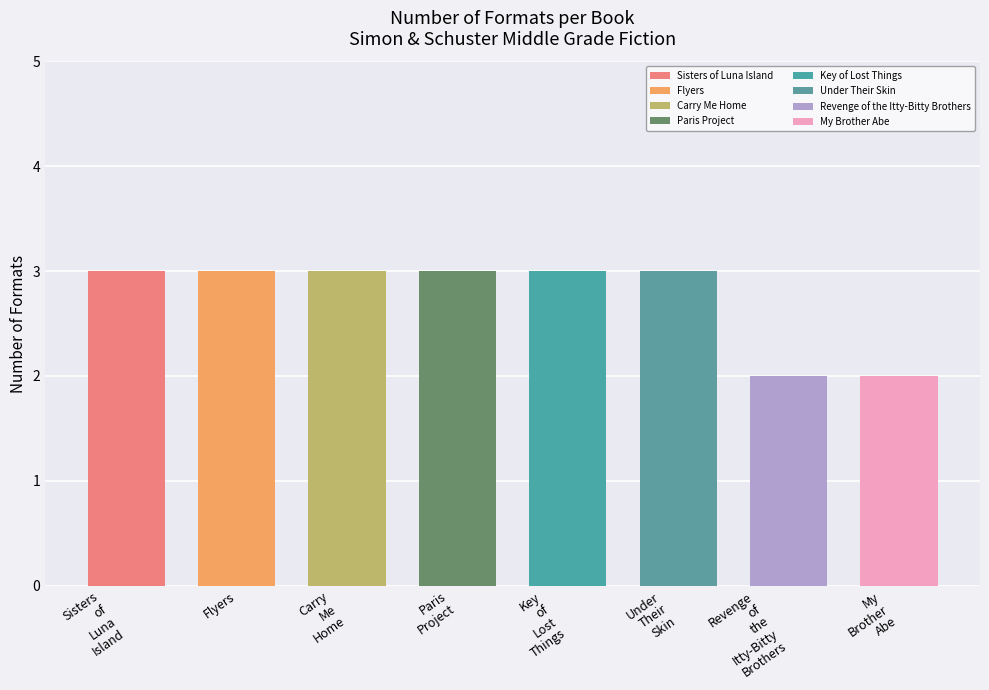

What is the change in value from Carry Me Home to Revenge of the Itty-Bitty Brothers?

-1